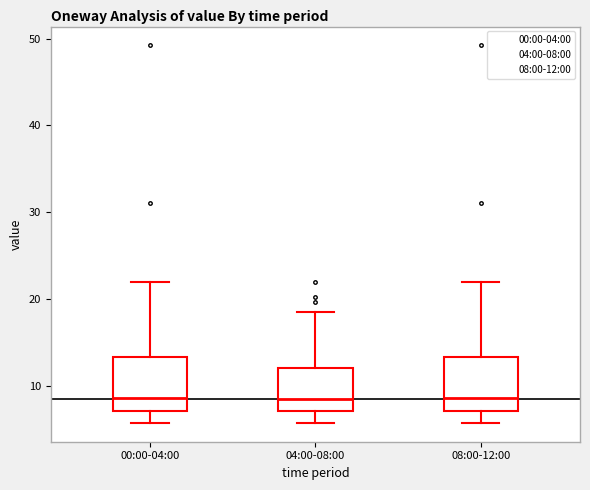

Where is the upper edge of the box for 08:00-12:00 on the y-axis? The values are not printed on the chart, so give them approximately, as read against the axis.

13